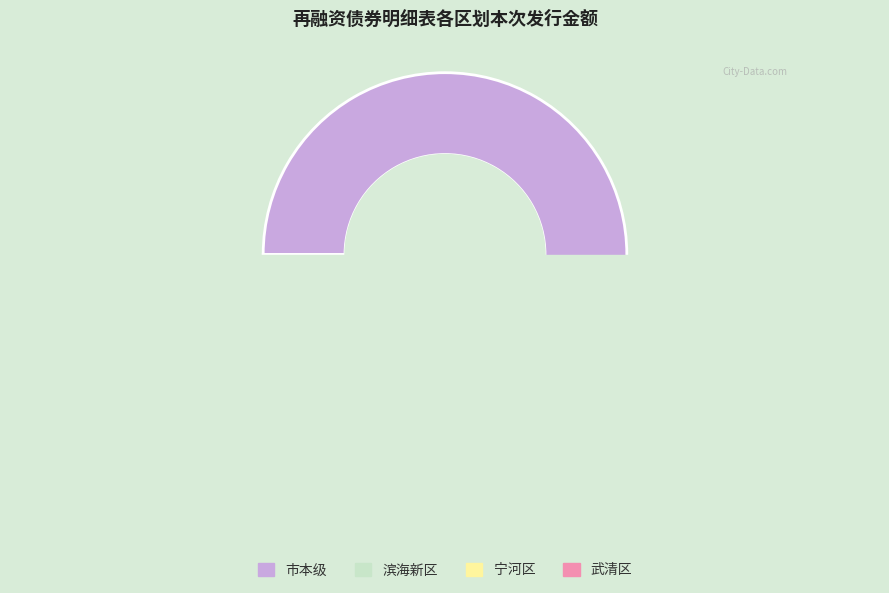

Rank the categories by value from highest to lowest.

市本级, 滨海新区, 武清区, 宁河区